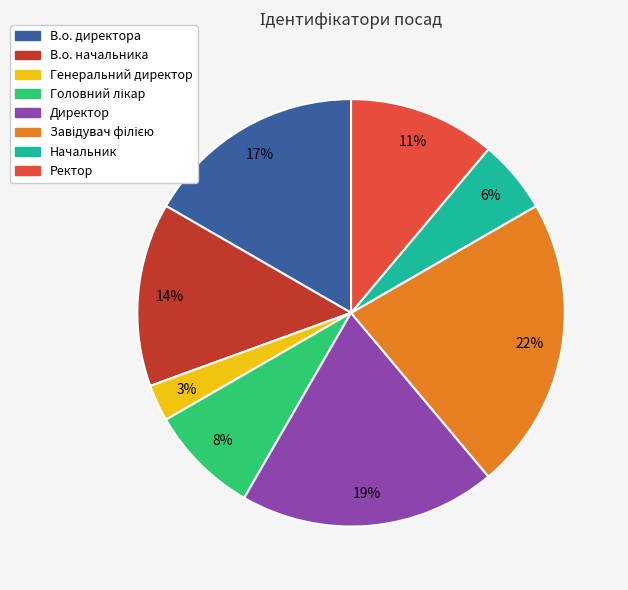

To the nearest percent, what is the difference between the largest and smallest slice percentages?

19%